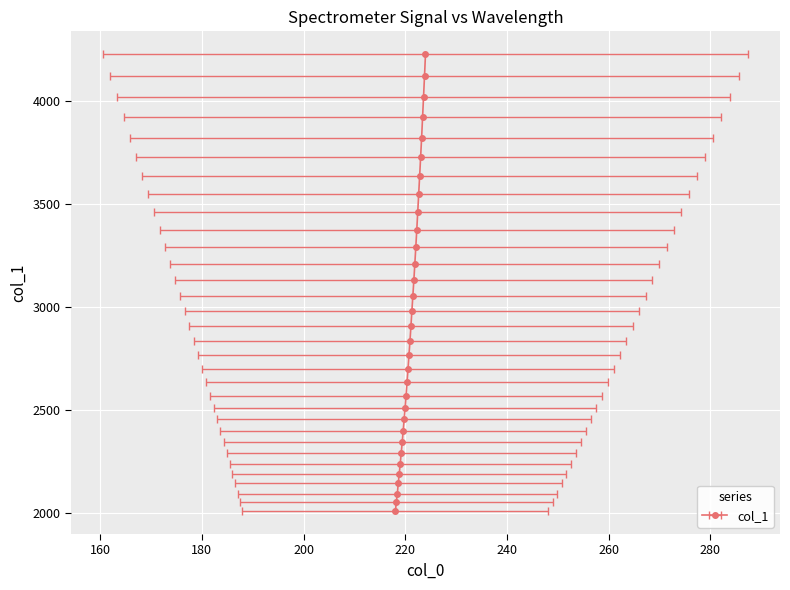

Is it true that the value at 222.0721 is 1628.9?

False